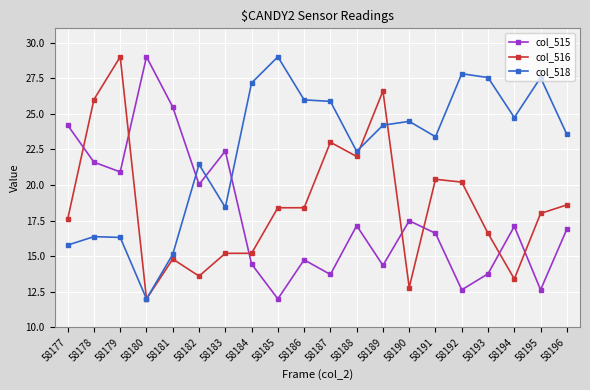

What is the value of the col_516 point at the 17th from the left?

16.6